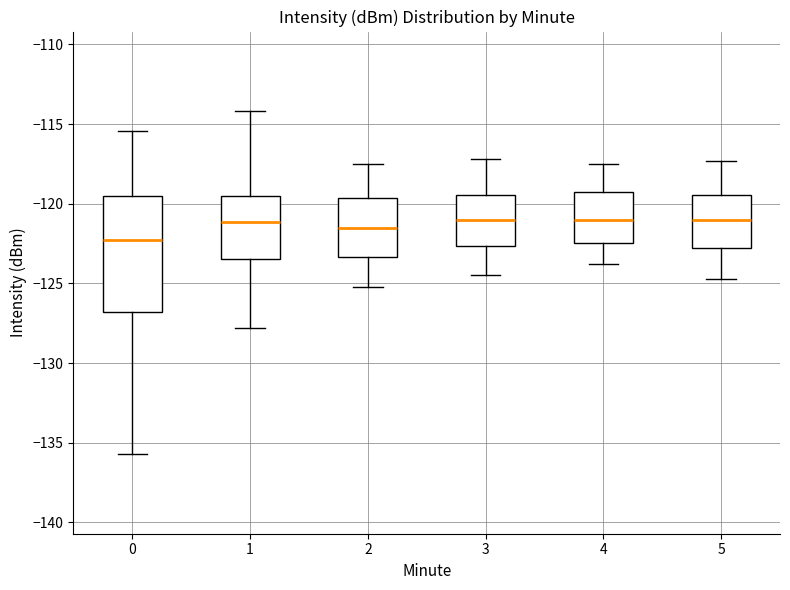

Which box has the lowest median line?

0